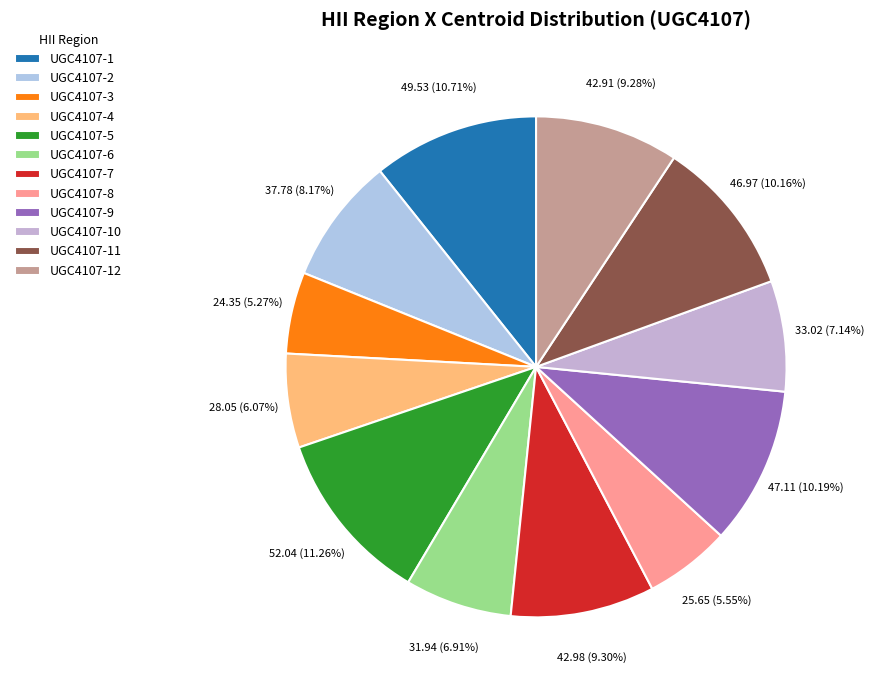

Which category has the smallest portion of the pie?

UGC4107-3